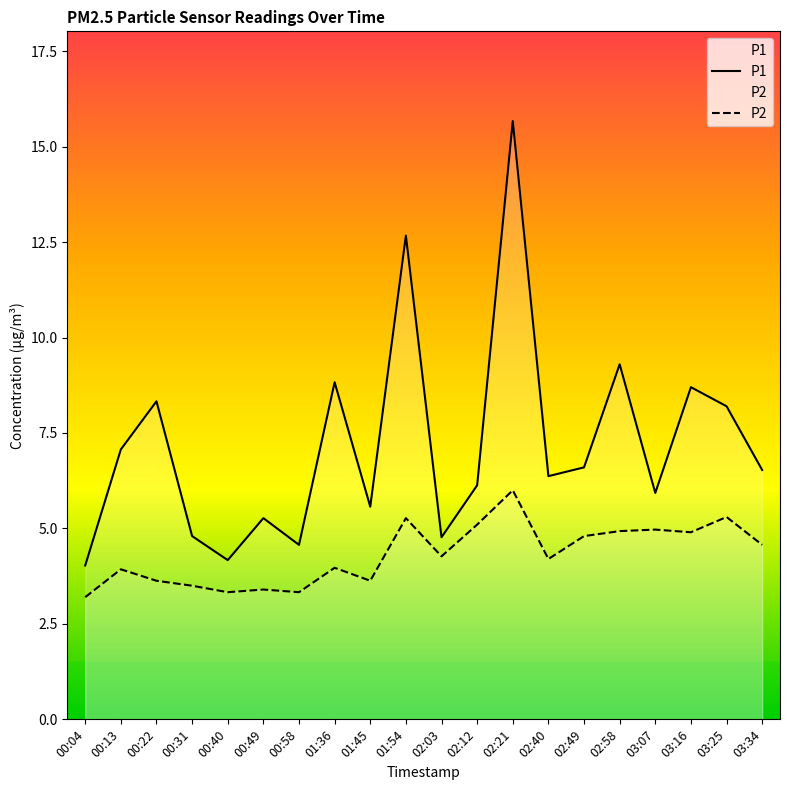

How many lines are shown in the chart?

2